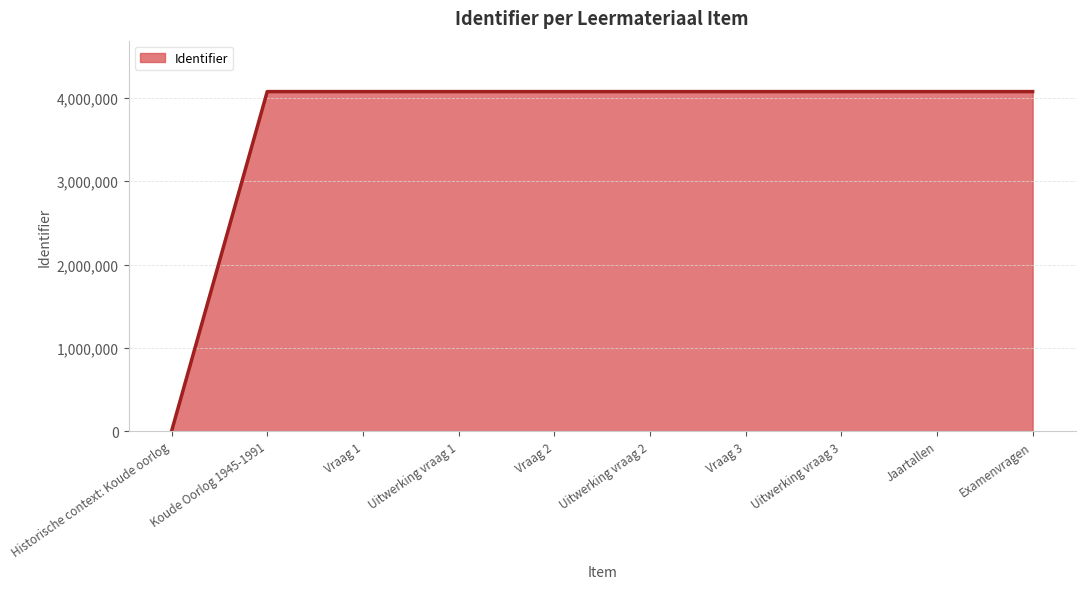

What is the change in value from Historische context: Koude oorlog to Jaartallen?

+4076372